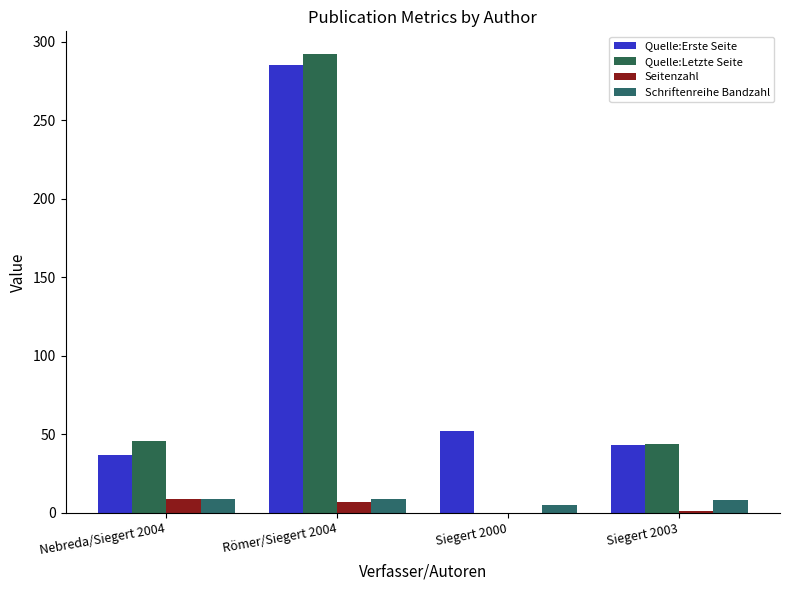

Are the bars horizontal?

No